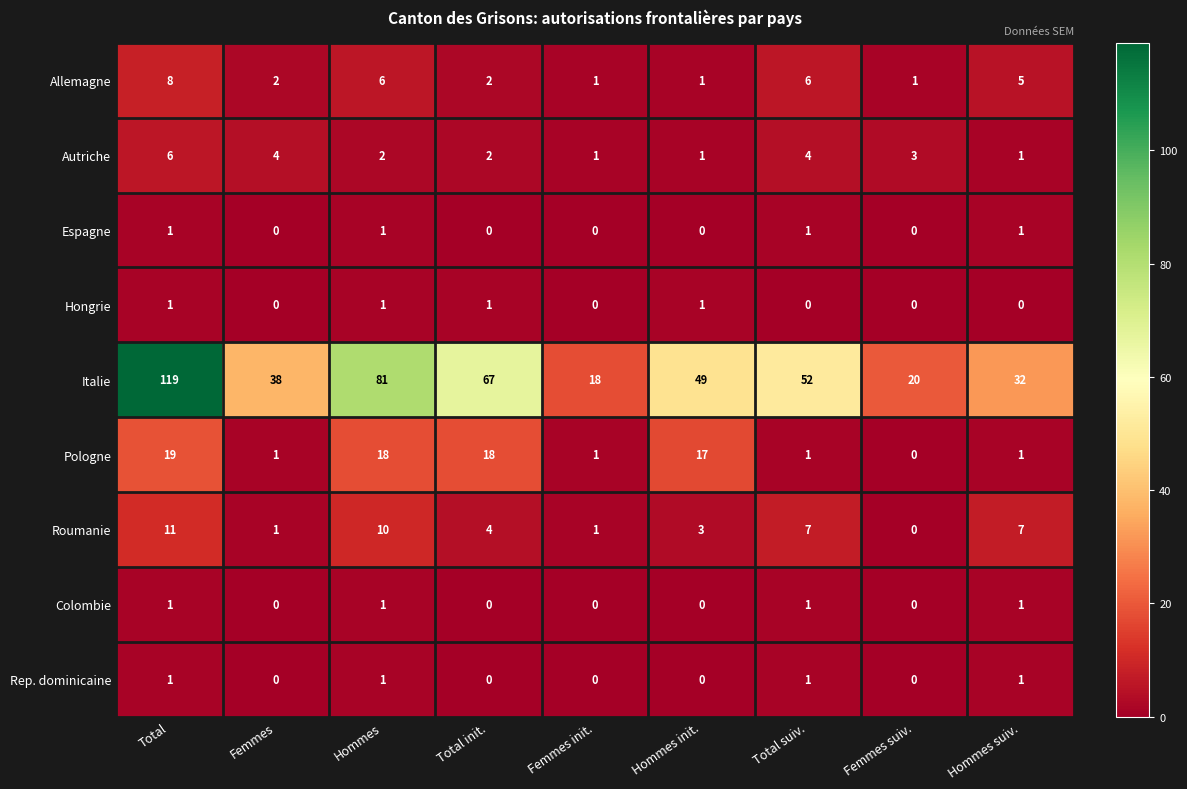

Which series has the largest range (max minus min)?

Italie